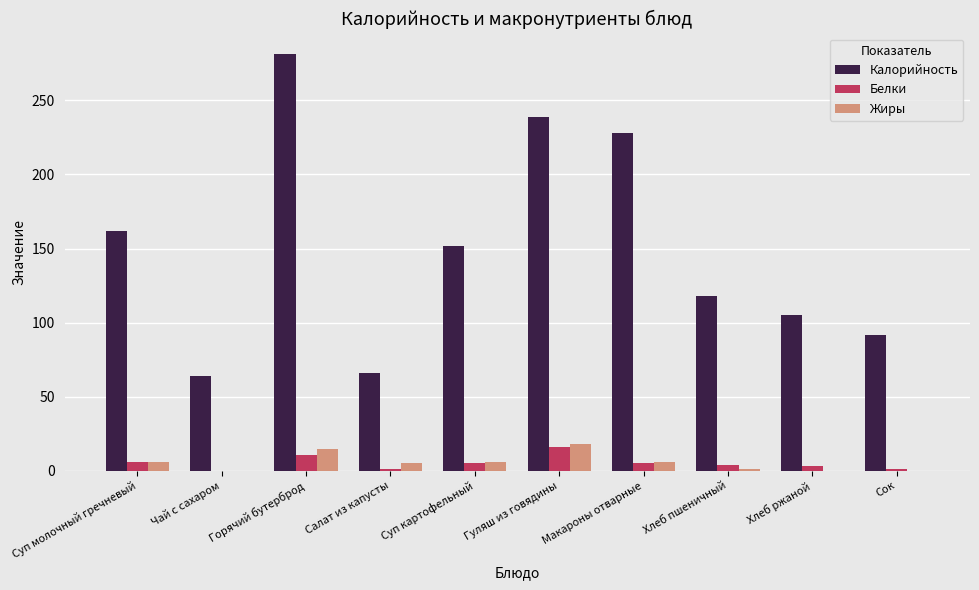

Between Горячий бутерброд and Макароны отварные, which series saw the biggest shift?

Калорийность